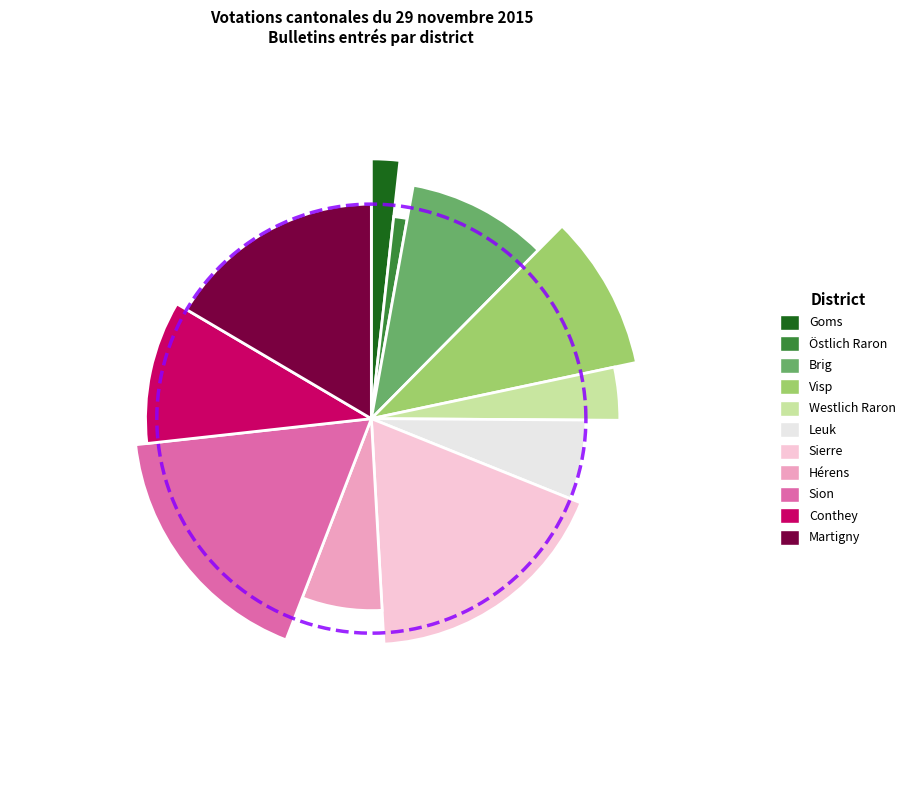

True or false: Visp accounts for 9% of the total.

True